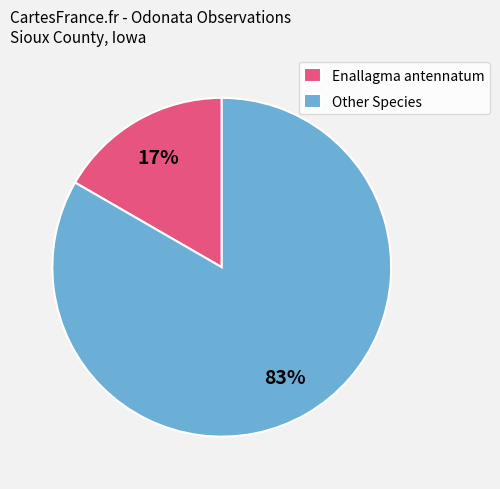

How many segments does this pie chart have?

2